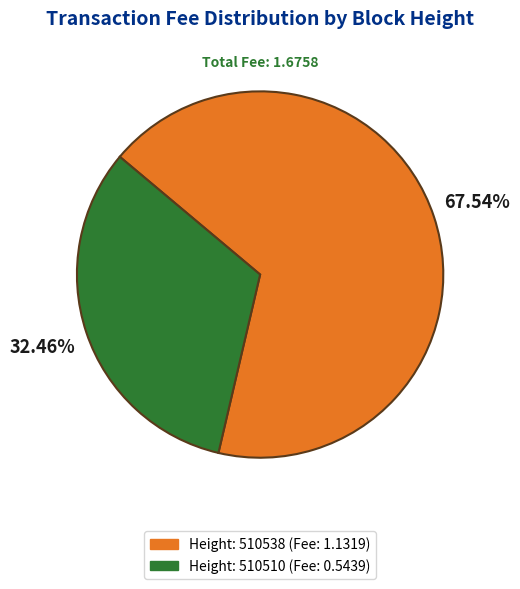

Is there any slice that represents more than half of the pie?

Yes